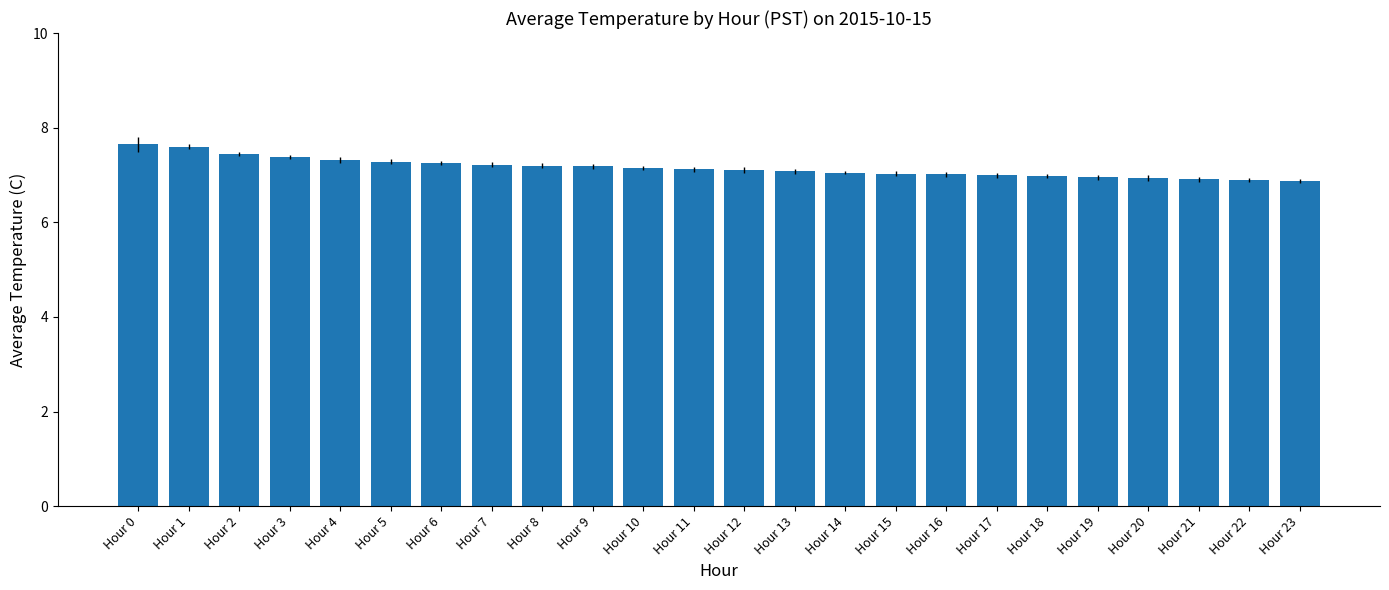

Count the number of data series in this chart.

1